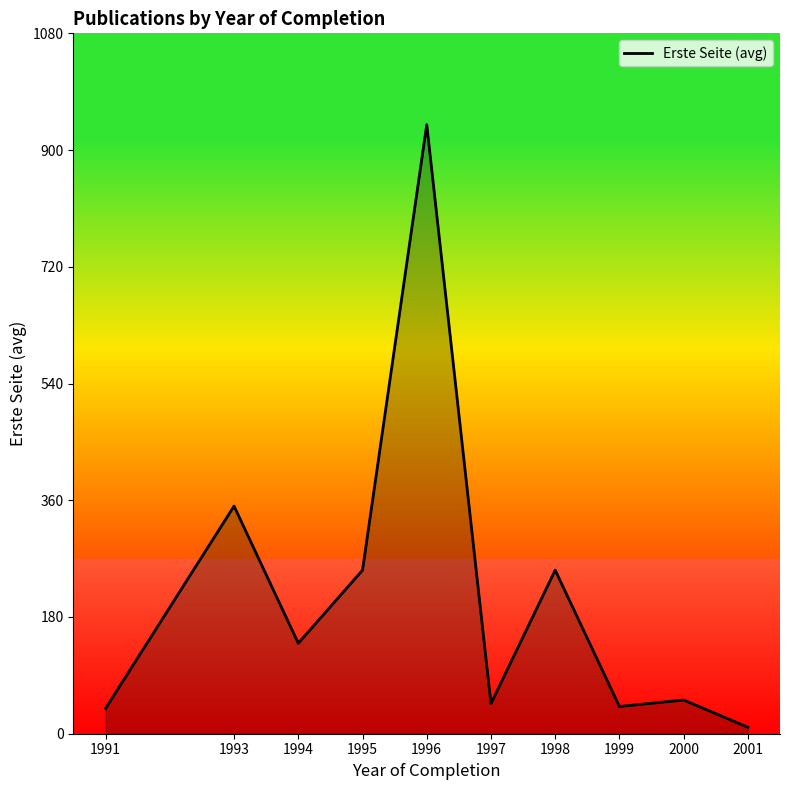

What is the approximate value at 1997?

46.5